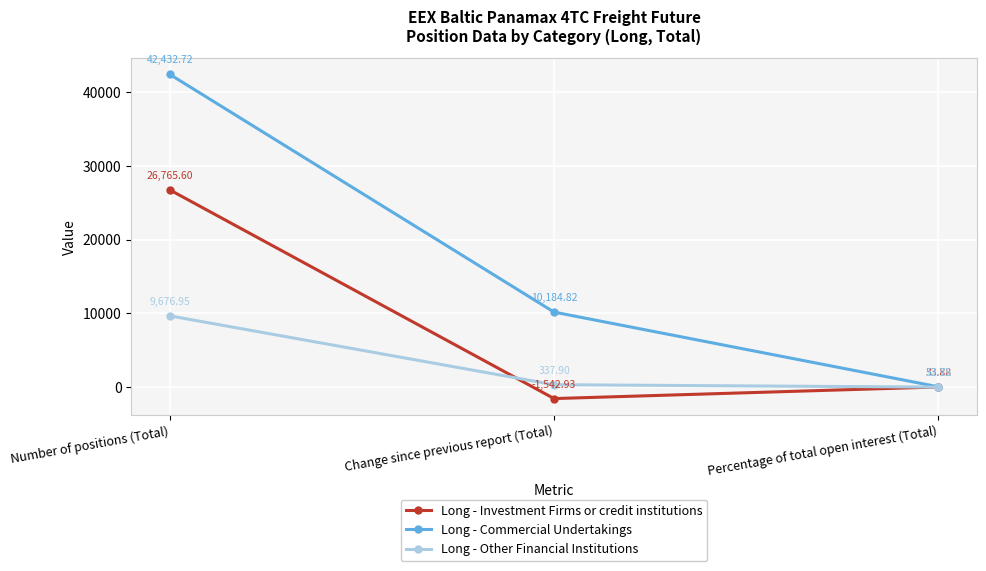

At which label does Long - Other Financial Institutions reach its minimum?

Percentage of total open interest (Total)